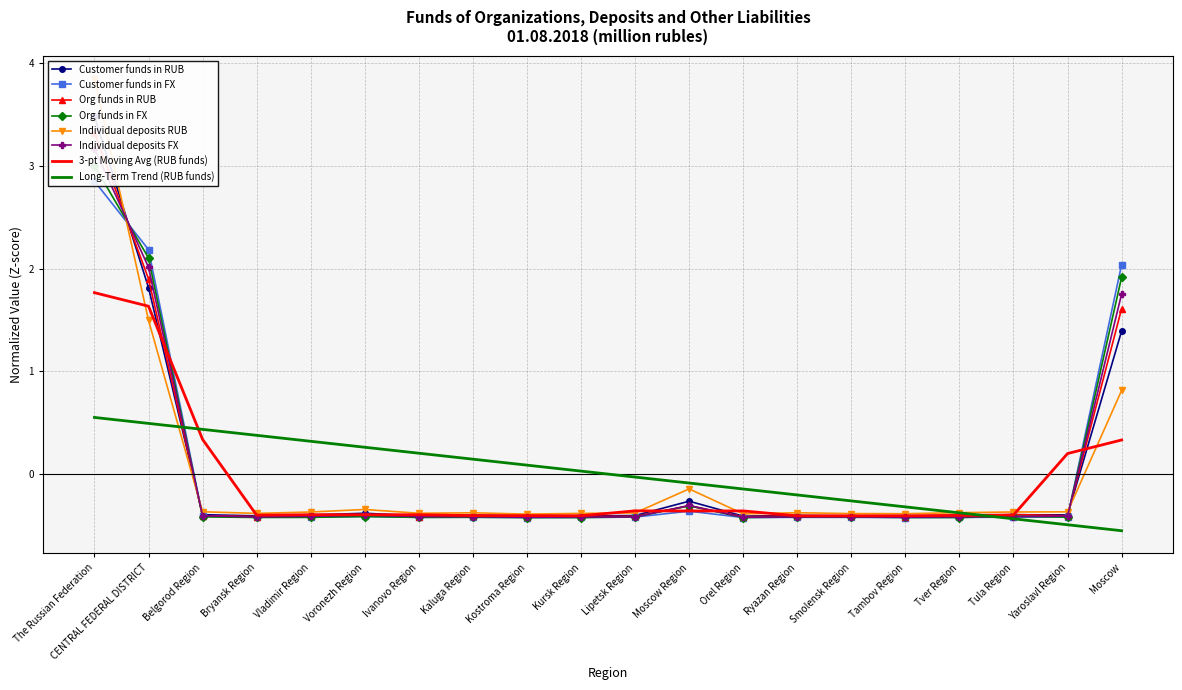

How many times do Individual deposits RUB and Customer funds in FX cross each other?

3